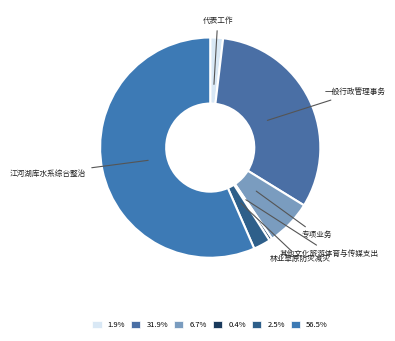

How many segments does this pie chart have?

6